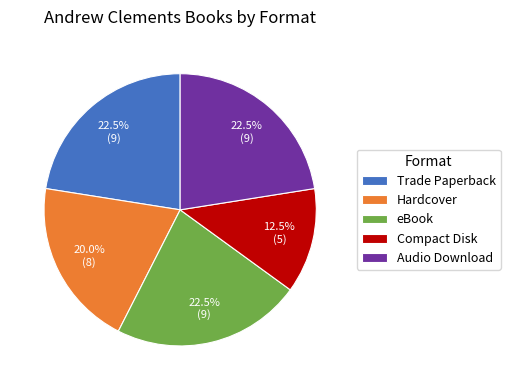

Approximately how many times larger is the value at Trade Paperback compared to eBook?

1.0